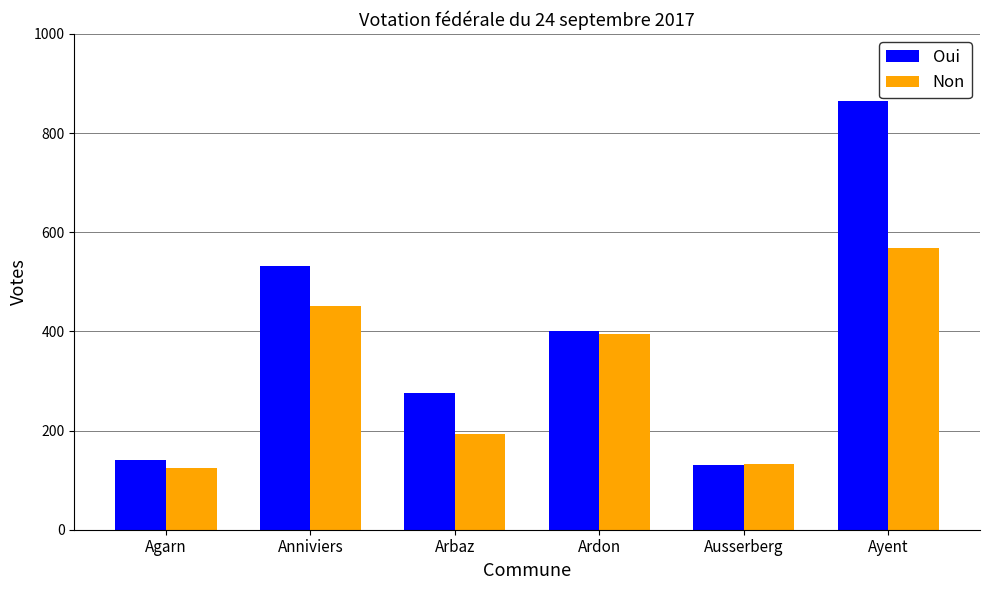

Where is Oui nearest to the value 497?

Anniviers